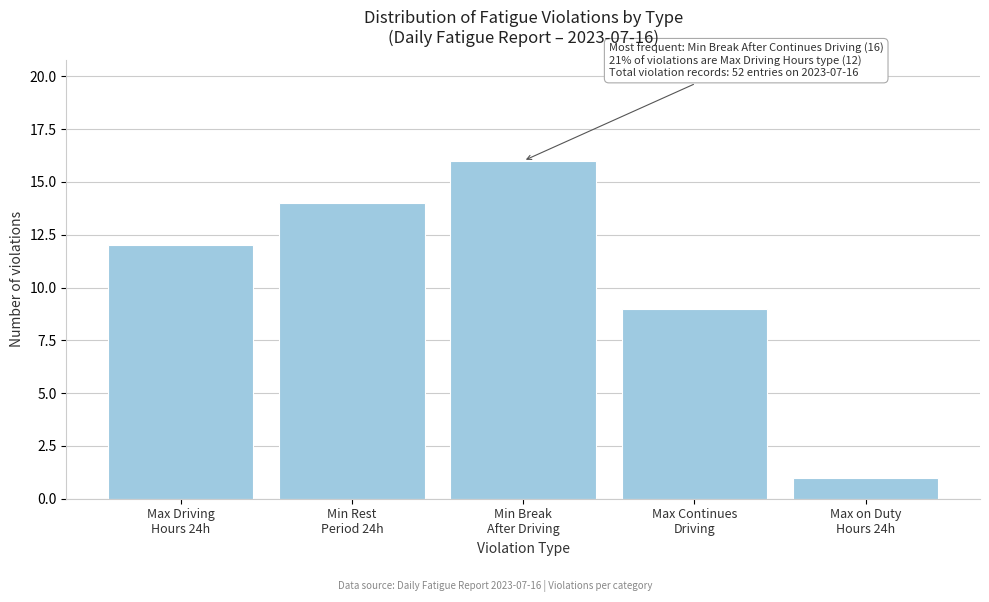

Reading left to right, extract all data points from this chart.

12	14	16	9	1